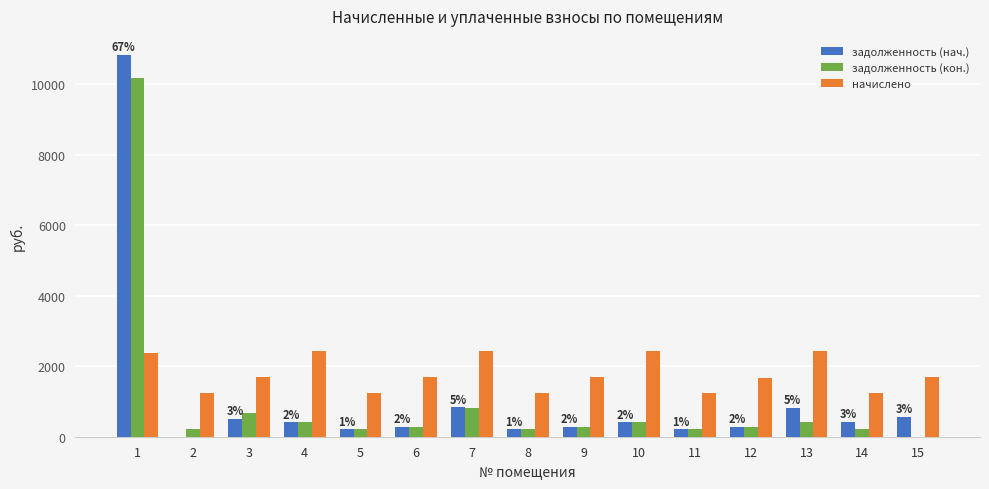

What is the greatest value displayed?

10833.2